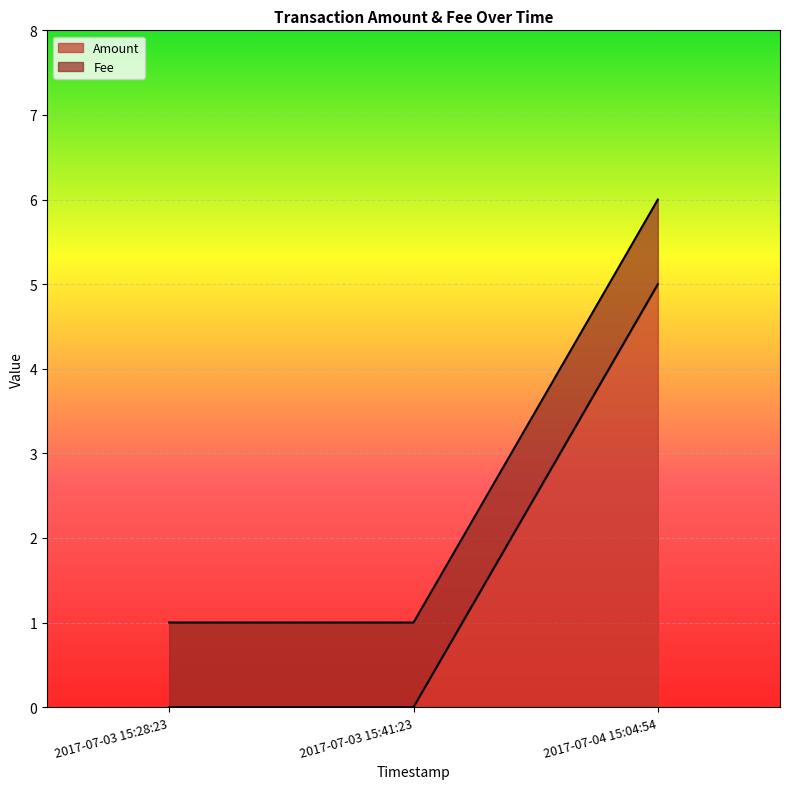

What is the average value?

2